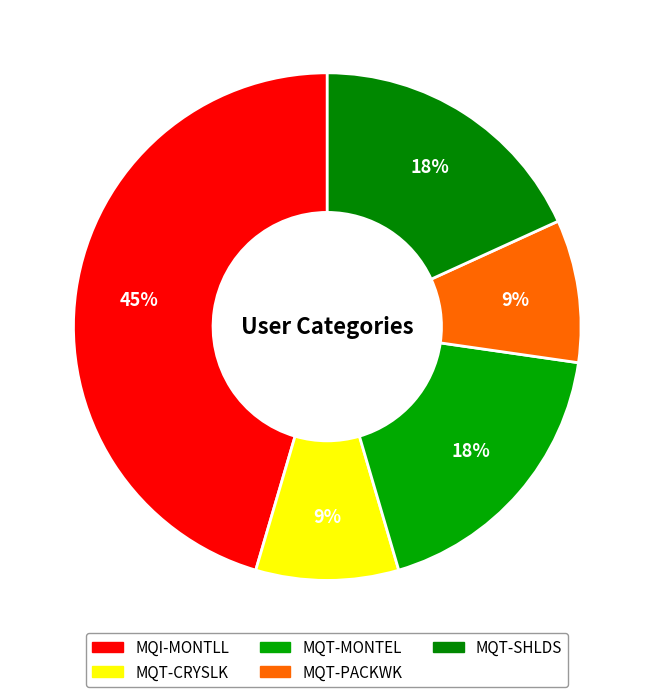

What portion of the pie excludes MQI-MONTLL?

54.5%